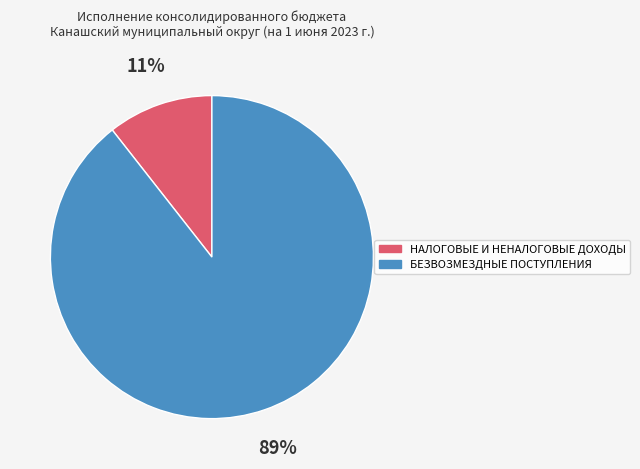

Is БЕЗВОЗМЕЗДНЫЕ ПОСТУПЛЕНИЯ the majority of the pie?

Yes